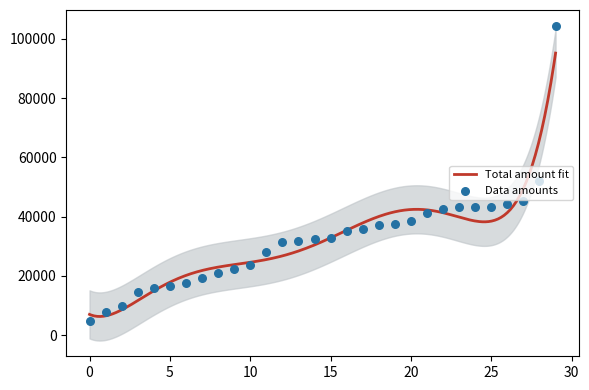

What is the highest value of the Total amount fit series?

95172.0